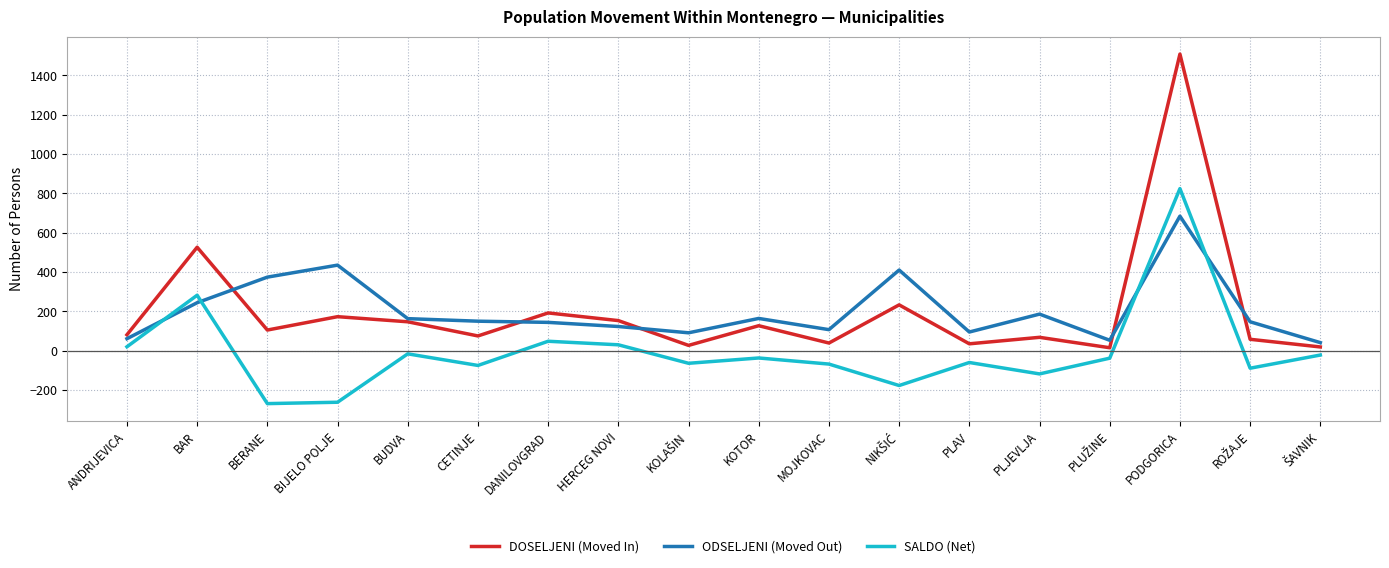

True or false: DOSELJENI (Moved In) and ODSELJENI (Moved Out) cross at least once.

True